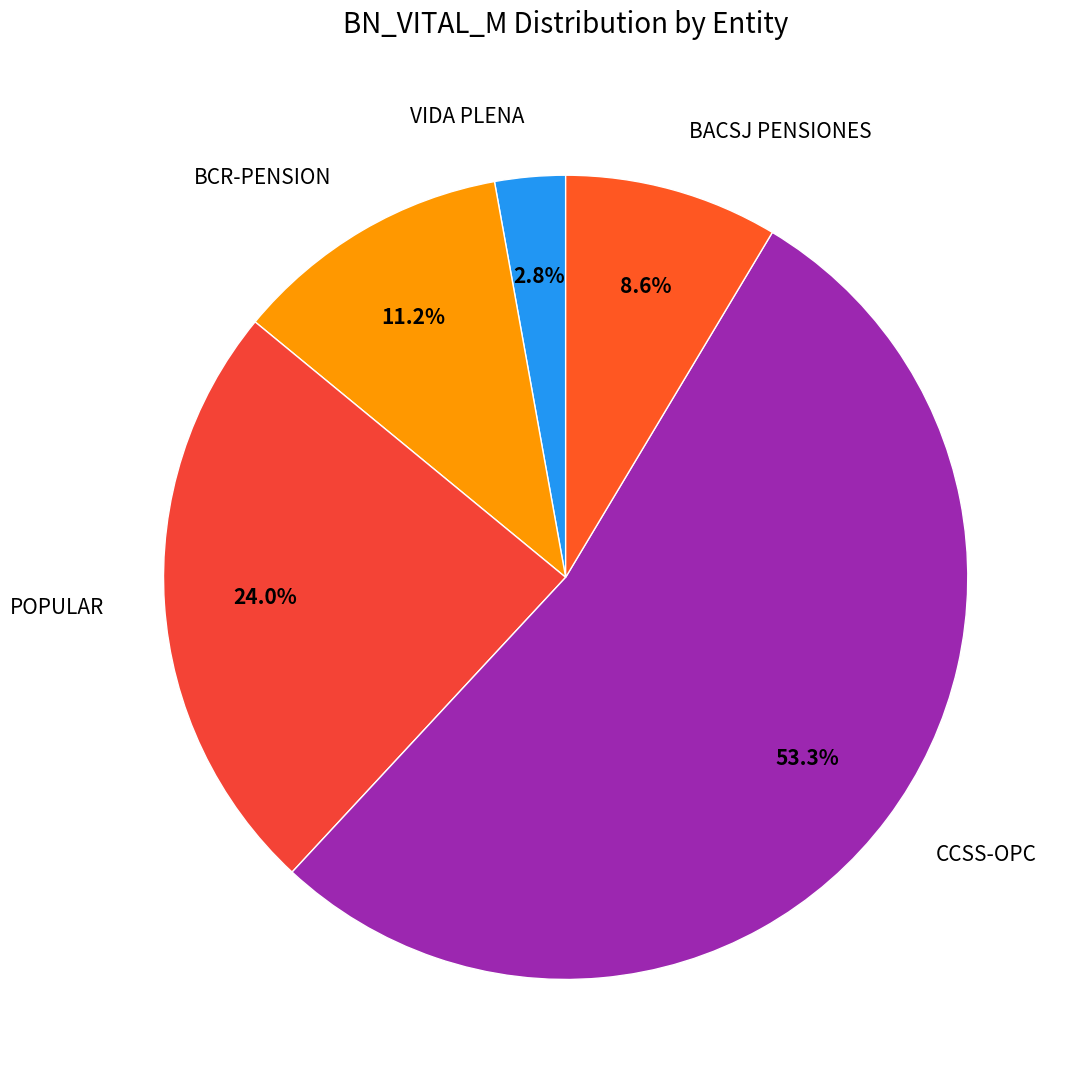

How many slices are in this pie chart?

5